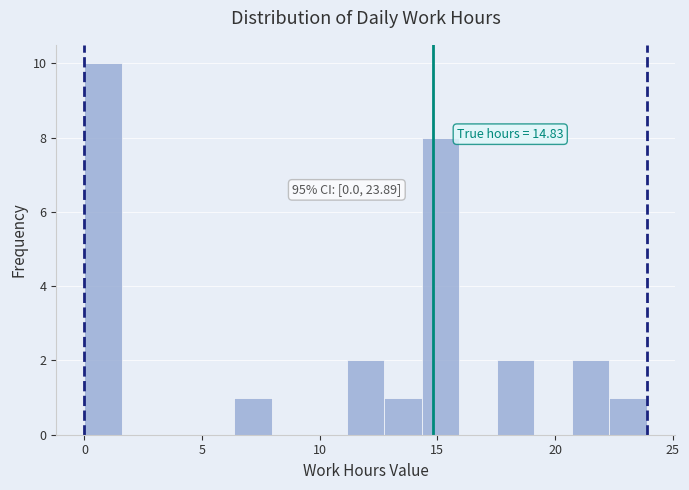

Around what value on the x-axis is the tallest bar? Give the approximate position of its centre, as read against the axis.

1.0